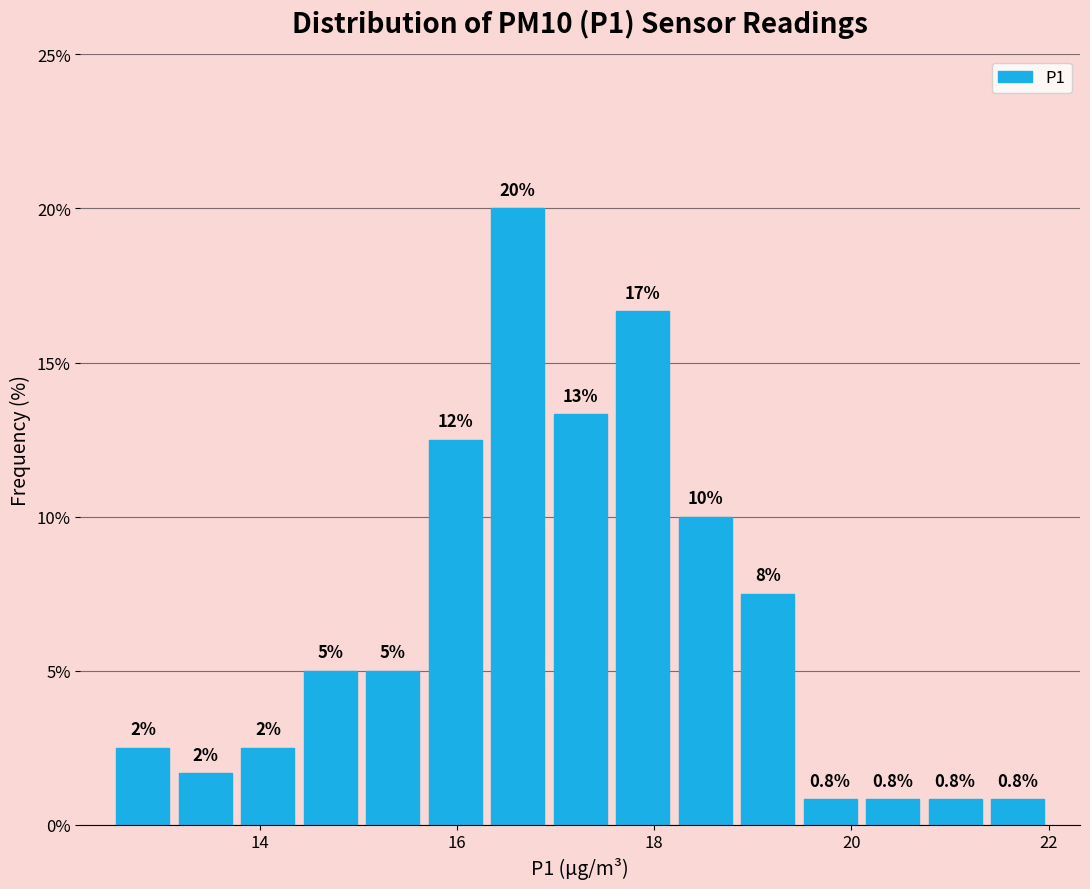

Read against the x-axis, roughly where is the centre of the tallest bar?

16.6